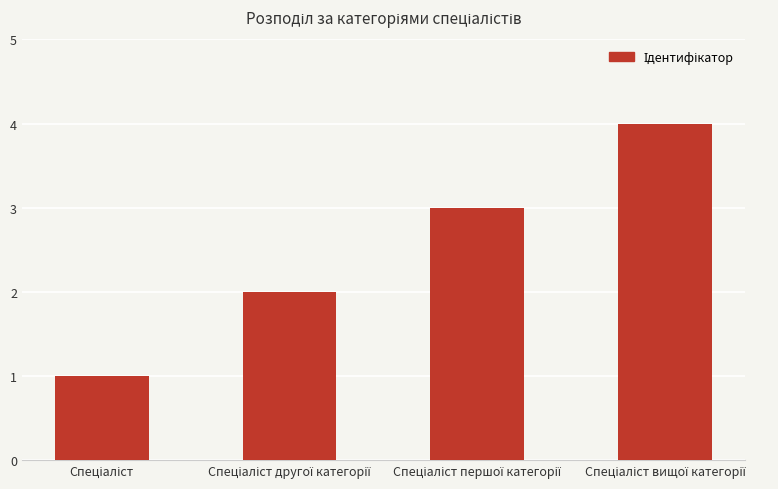

What is the sum of all values?

10